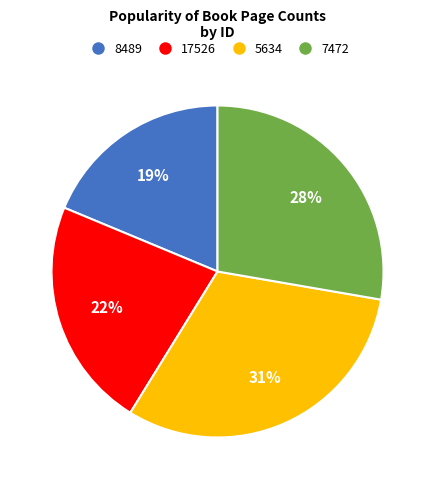

To the nearest percent, what is the average slice percentage?

25%